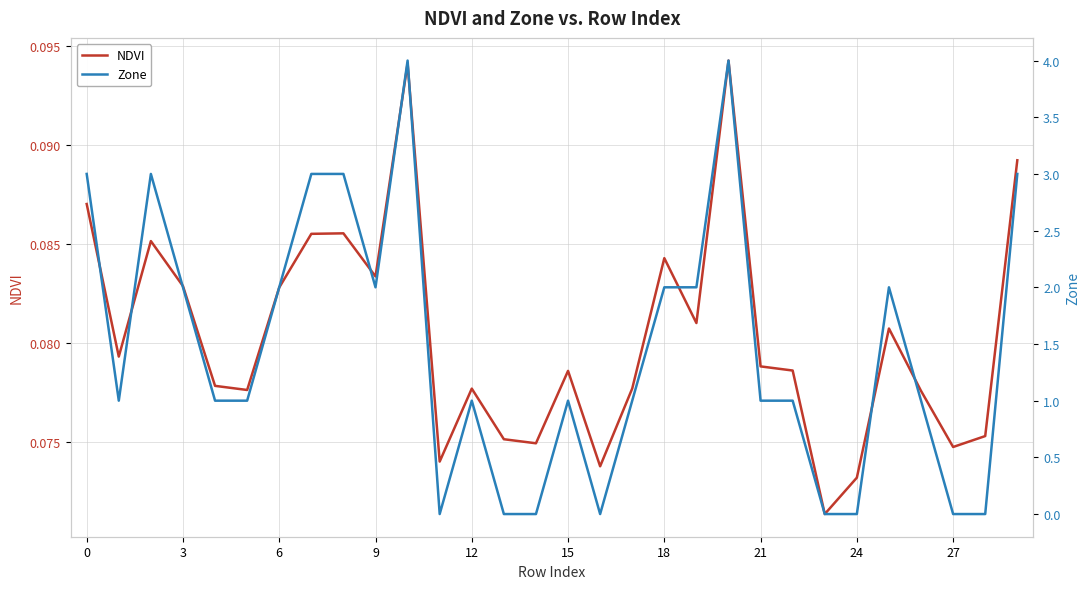

How many intersections are there between NDVI and Zone?

10